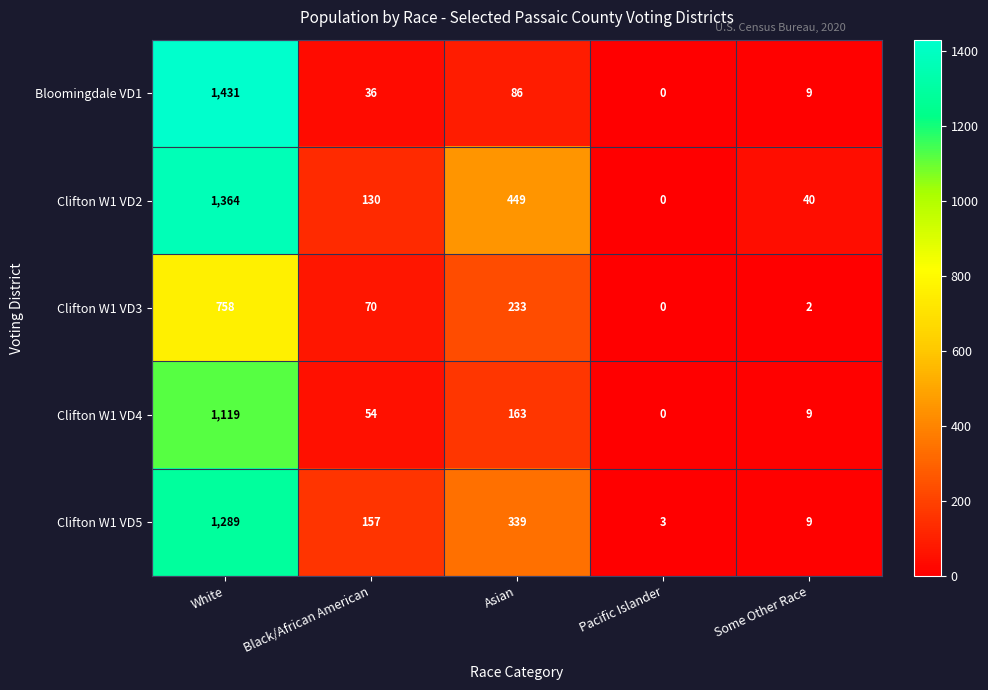

Between White and Pacific Islander, which series saw the biggest shift?

Bloomingdale VD1